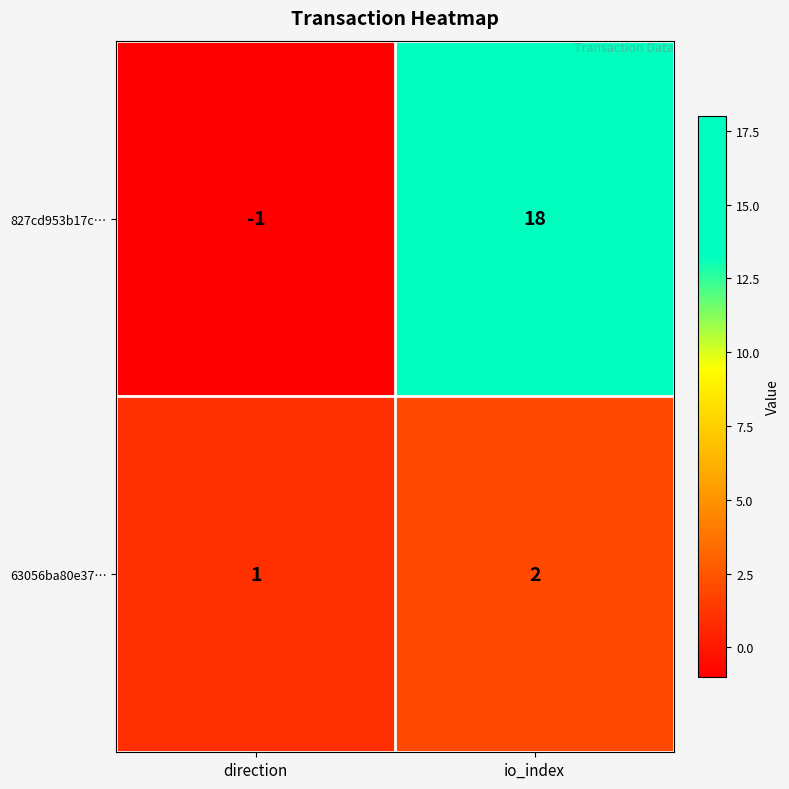

What is the difference between the maximum and minimum values in the 827cd953b17c… series?

19